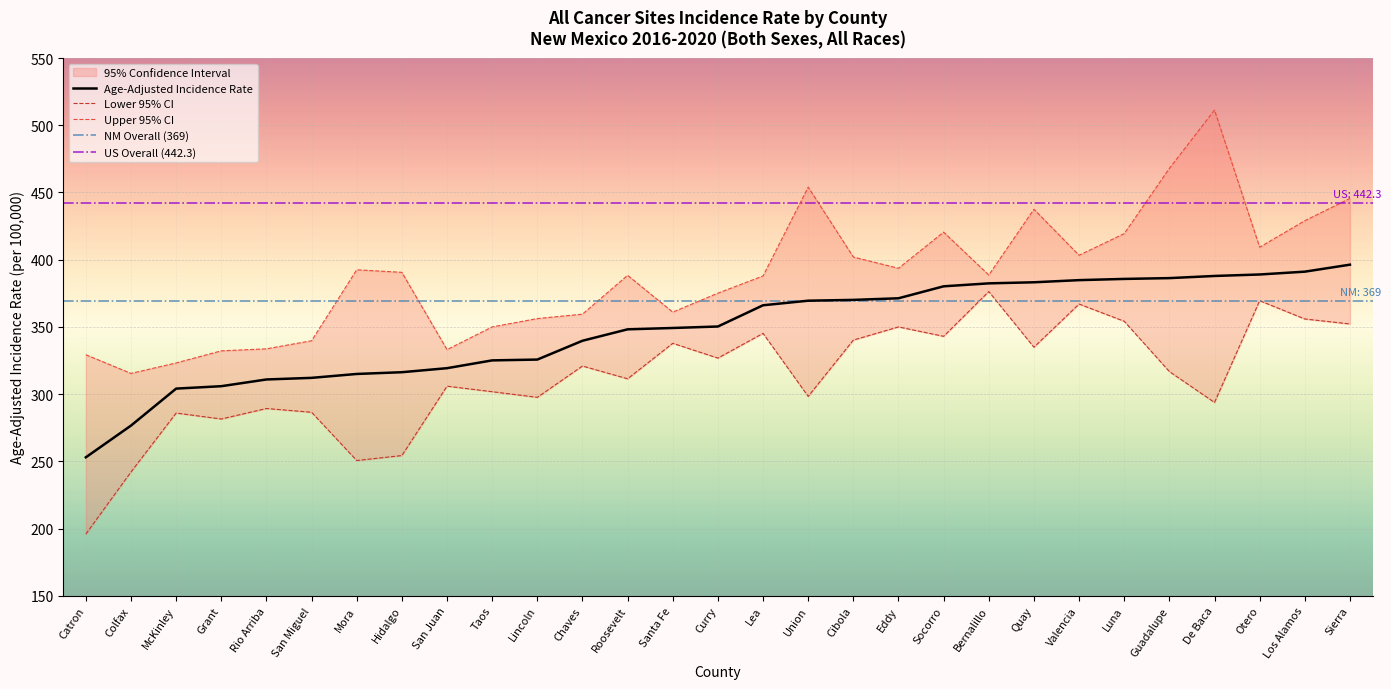

Which category has the highest value across all series?

De Baca